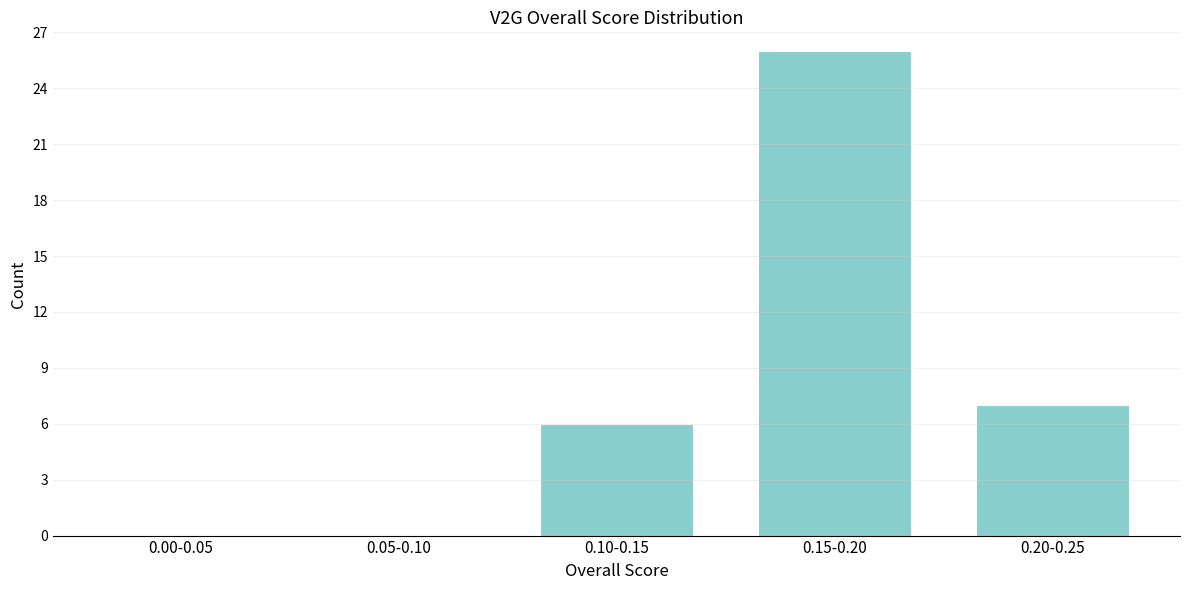

Reading left to right, transcribe all the data shown in this chart.

0.00-0.05=0	0.05-0.10=0	0.10-0.15=6	0.15-0.20=26	0.20-0.25=7